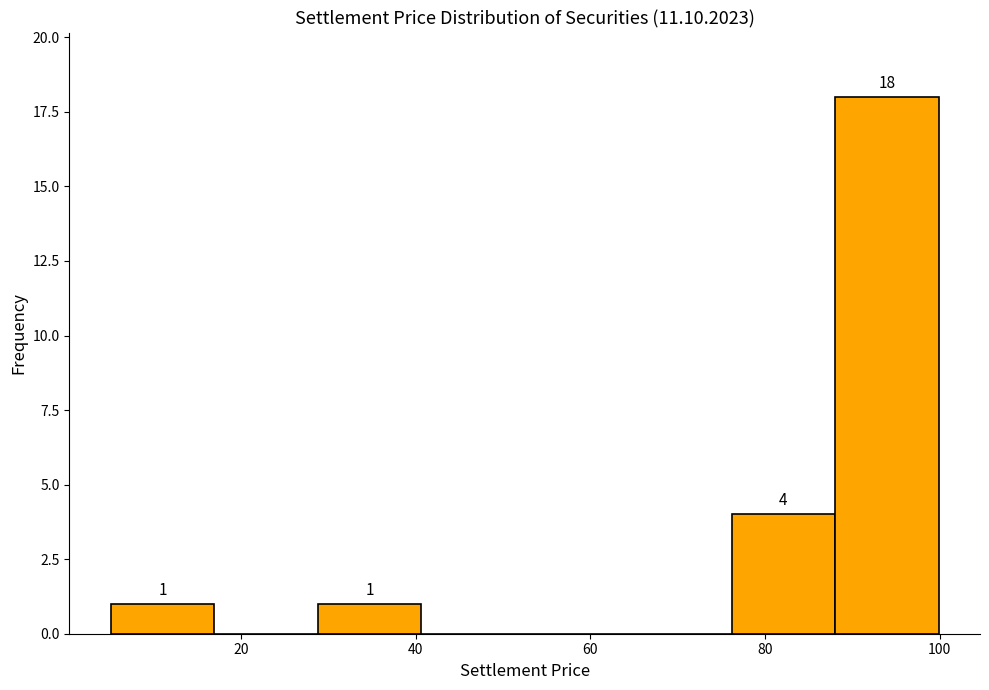

Over which range of the x-axis is the bar tallest?

88 to 100